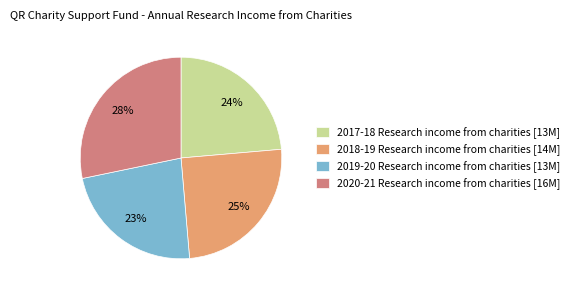

What percentage is the 2020-21 Research income from charities [16M] slice, to the nearest percent?

28%